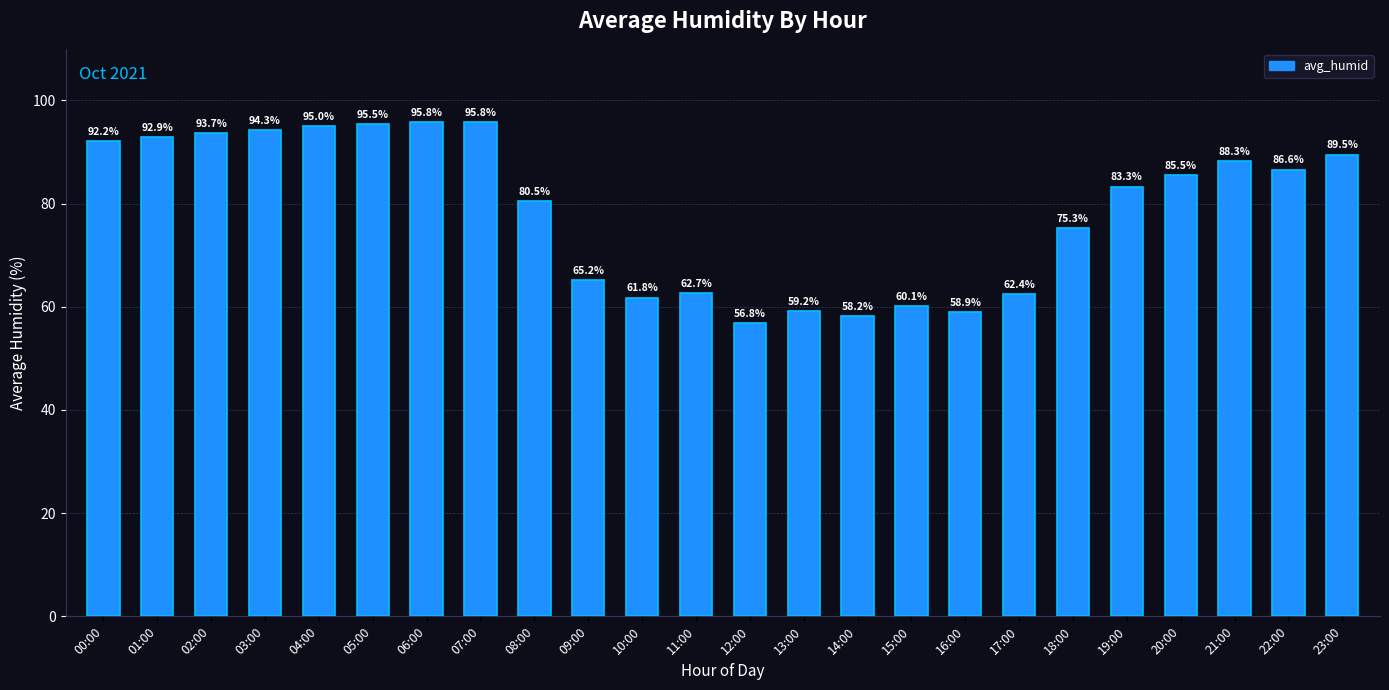

The chart shows a value of 94.3 at 03:00. True or false?

True